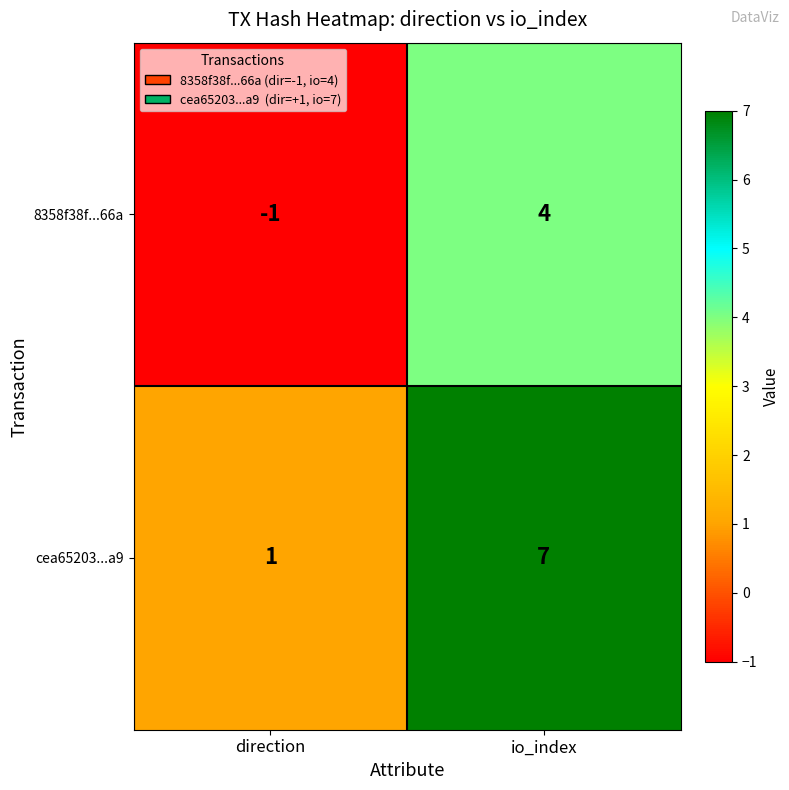

How many values in 8358f38f...66a are below zero?

1